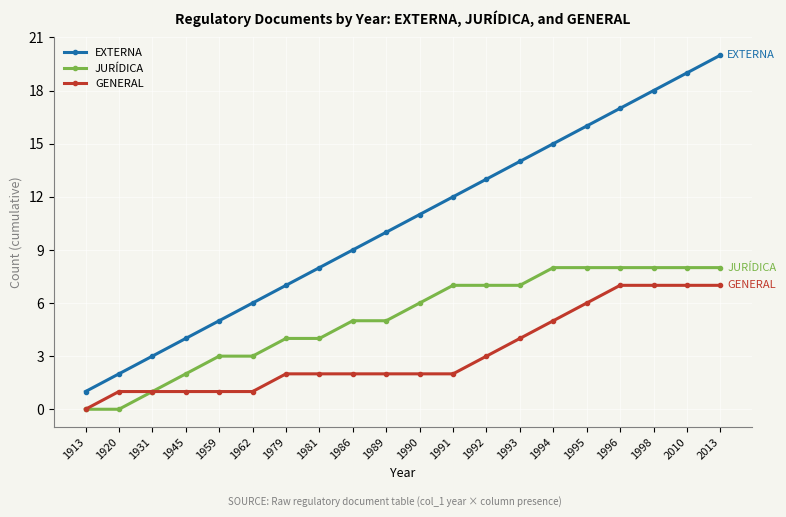

Is it true that EXTERNA equals 9 at 1986?

True